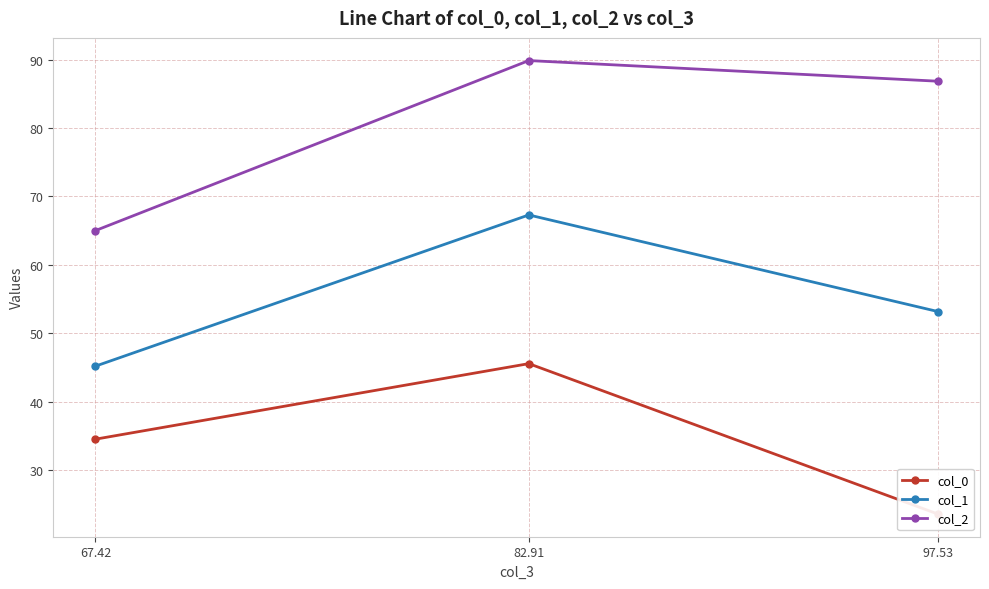

What is the sum of all col_1 values?

165.6